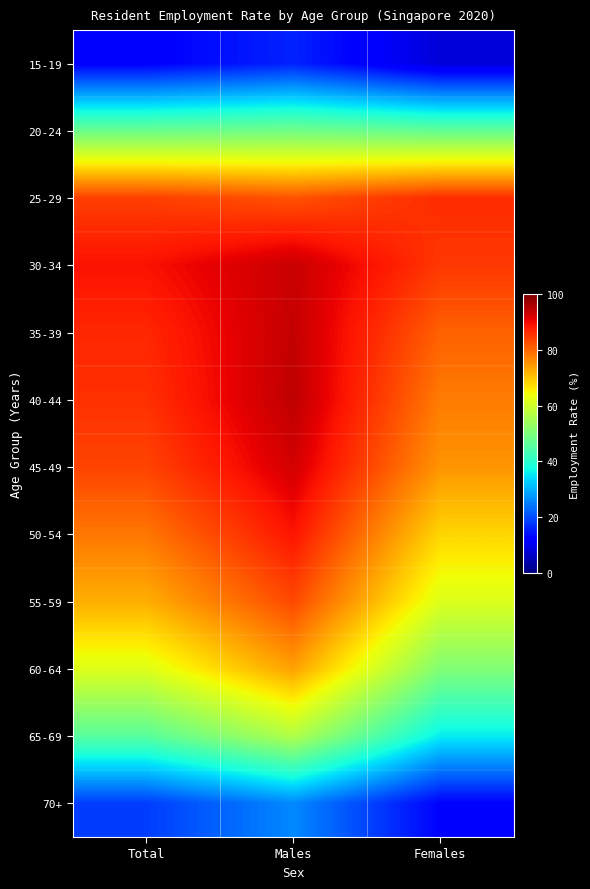

At how many categories does at least one series exceed 42?

3